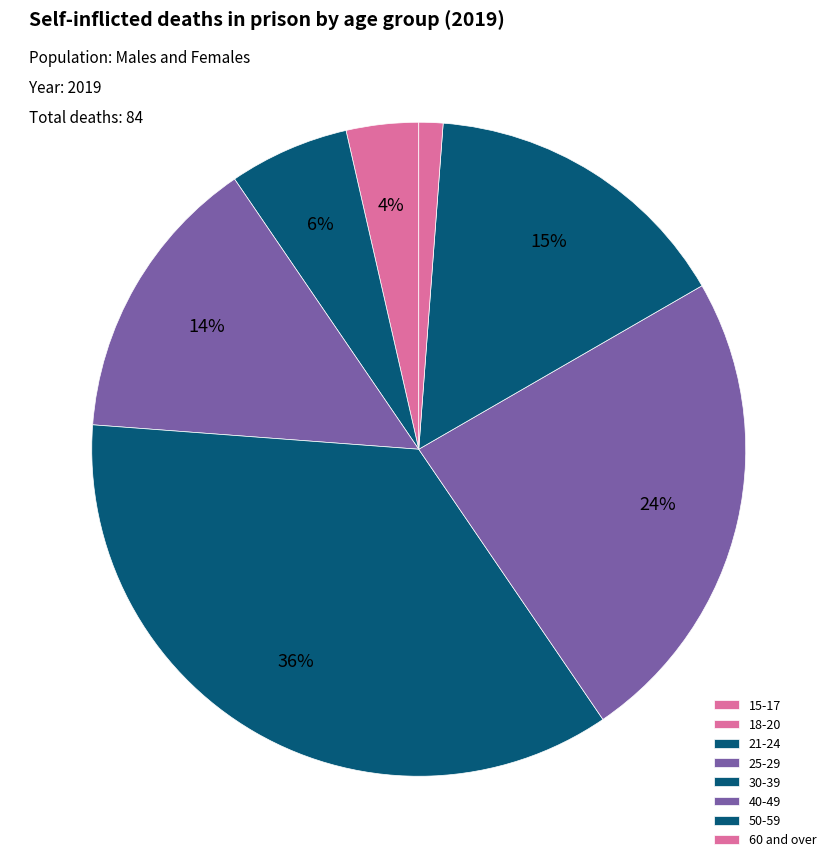

Combined, do 21-24 and 15-17 account for over 50%?

No